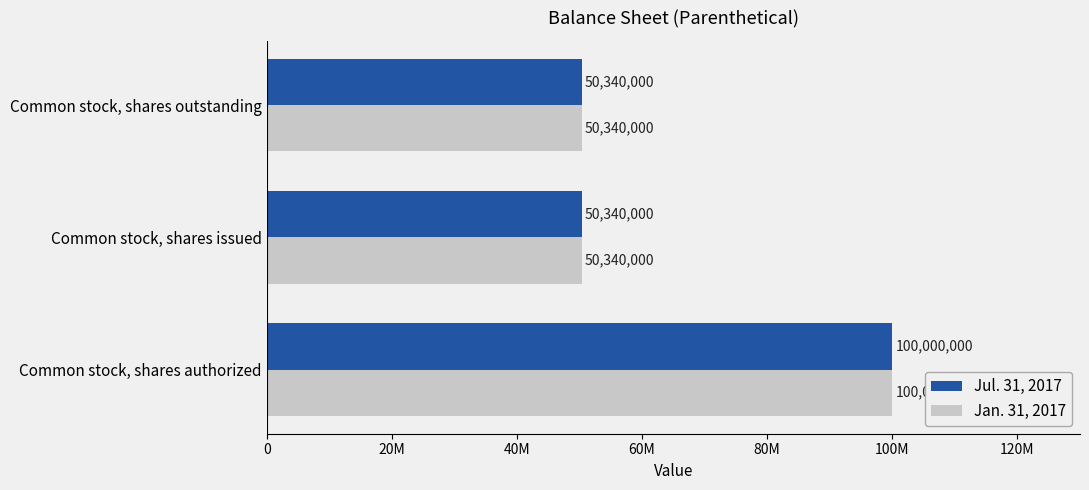

What are all the series names shown in the legend?

Jul. 31, 2017, Jan. 31, 2017